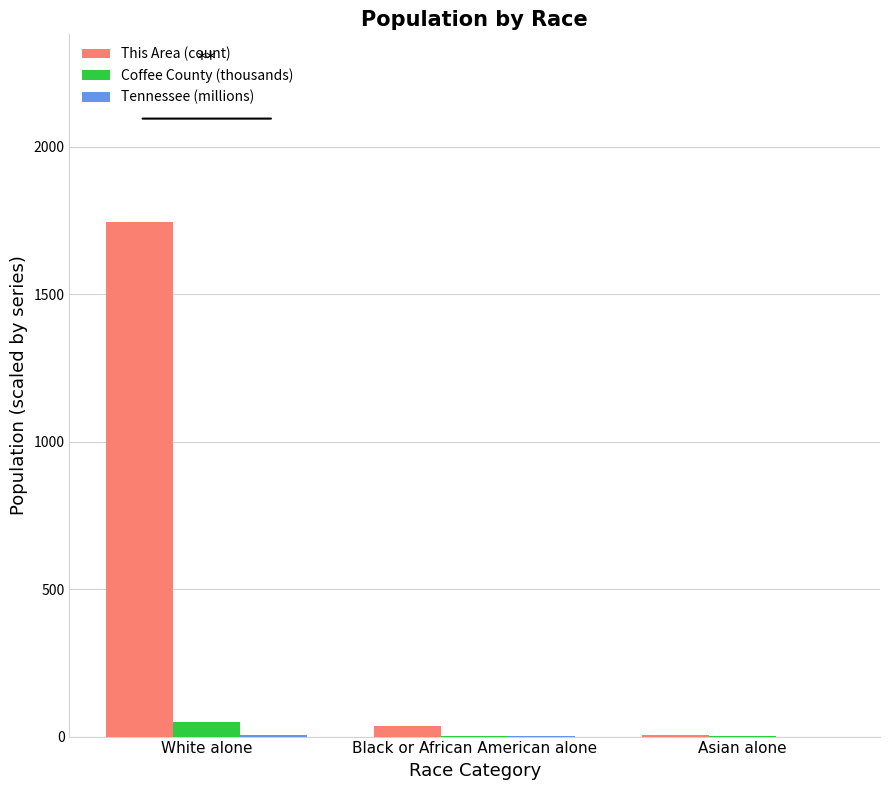

What is the greatest value displayed?

1744.0